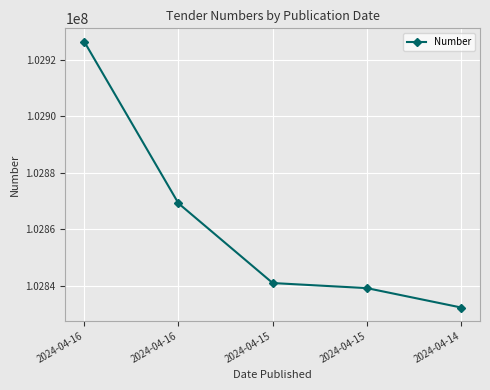

True or false: the data has more than 1 interior local peaks.

False